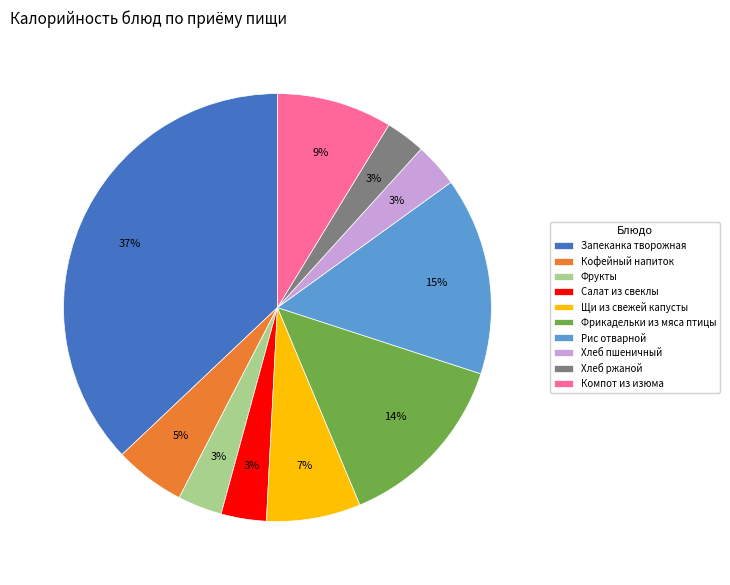

True or false: Фрукты accounts for 13% of the total.

False